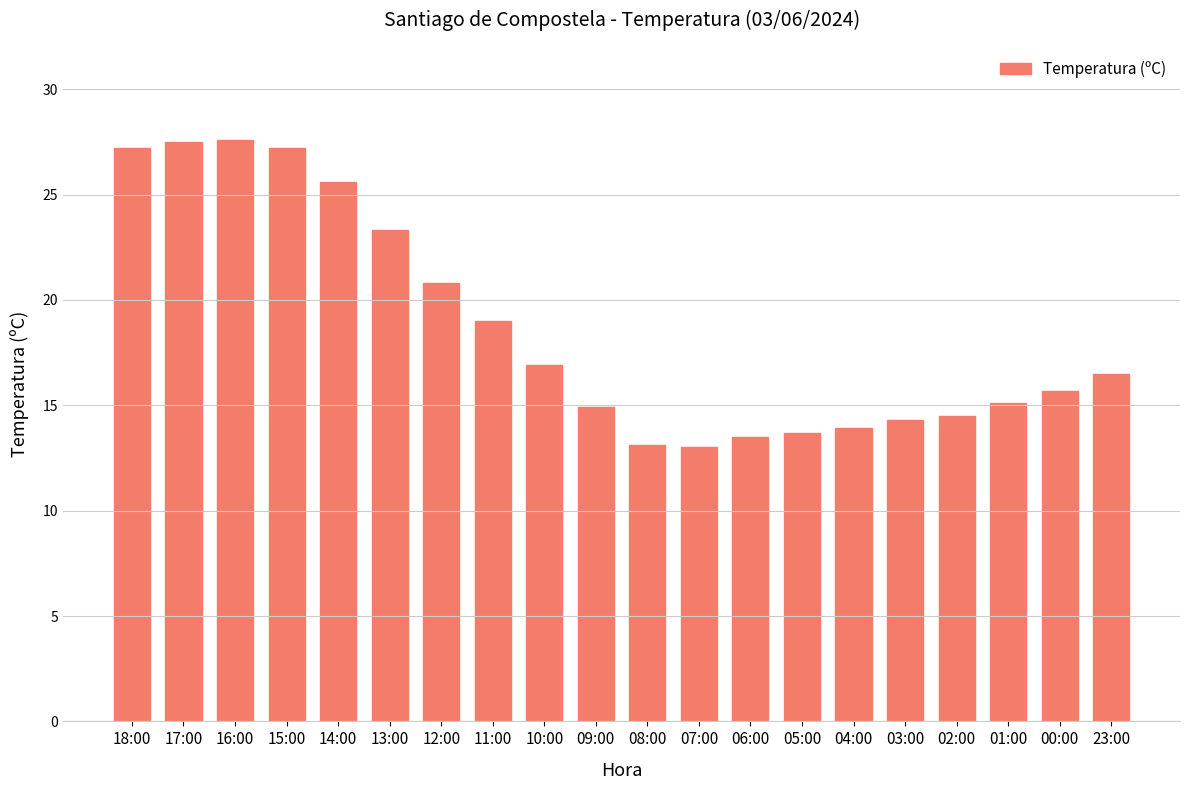

The chart shows a value of 21.9 at 01:00. True or false?

False